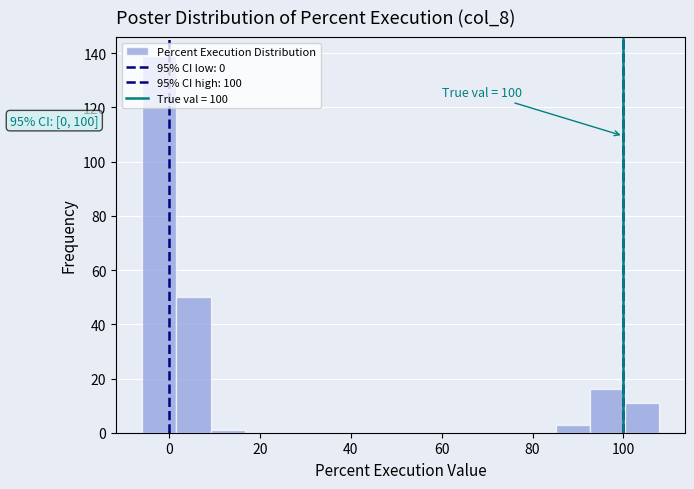

Read against the x-axis, roughly where is the centre of the tallest bar?

-2